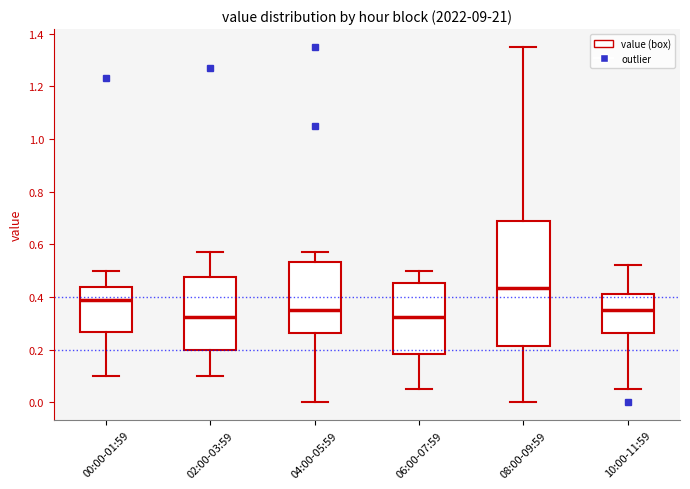

Reading left to right, transcribe this box plot: for each box, give where its median line is, the range the box spans, and where its two whiskers end, as read against the y-axis. The values are not printed on the chart, so give them approximately, as read against the axis.

00:00-01:59: median 0.40, box 0.26 to 0.44, whiskers 0.10 to 0.50
02:00-03:59: median 0.32, box 0.20 to 0.48, whiskers 0.10 to 0.58
04:00-05:59: median 0.36, box 0.26 to 0.54, whiskers 0.00 to 0.58
06:00-07:59: median 0.32, box 0.18 to 0.46, whiskers 0.06 to 0.50
08:00-09:59: median 0.44, box 0.22 to 0.70, whiskers 0.00 to 1.36
10:00-11:59: median 0.36, box 0.26 to 0.42, whiskers 0.06 to 0.52